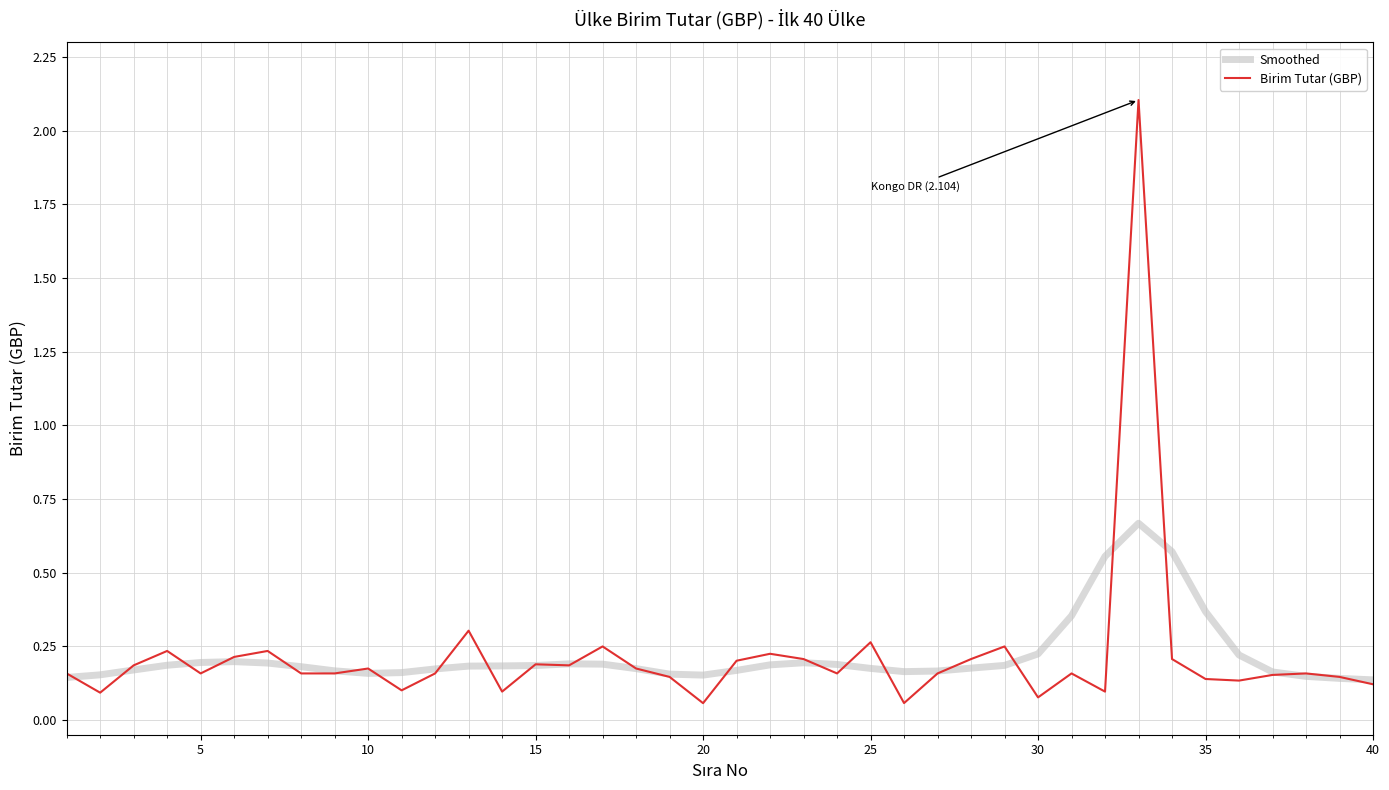

What is the maximum value shown in the chart?

2.1